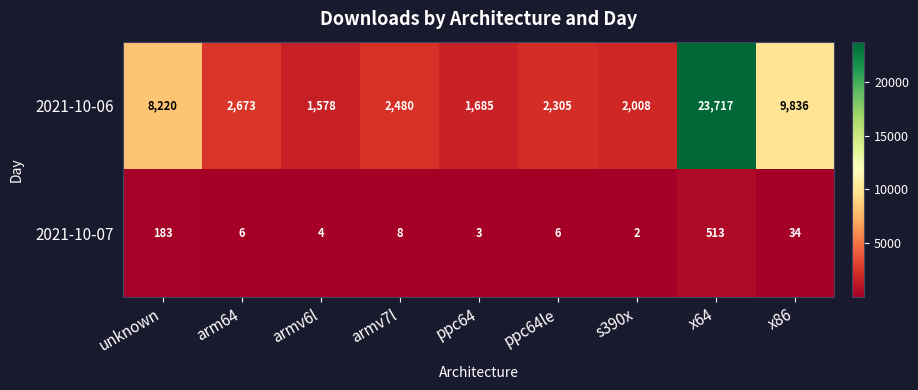

At which label is 2021-10-06 closest to 12647?

x86